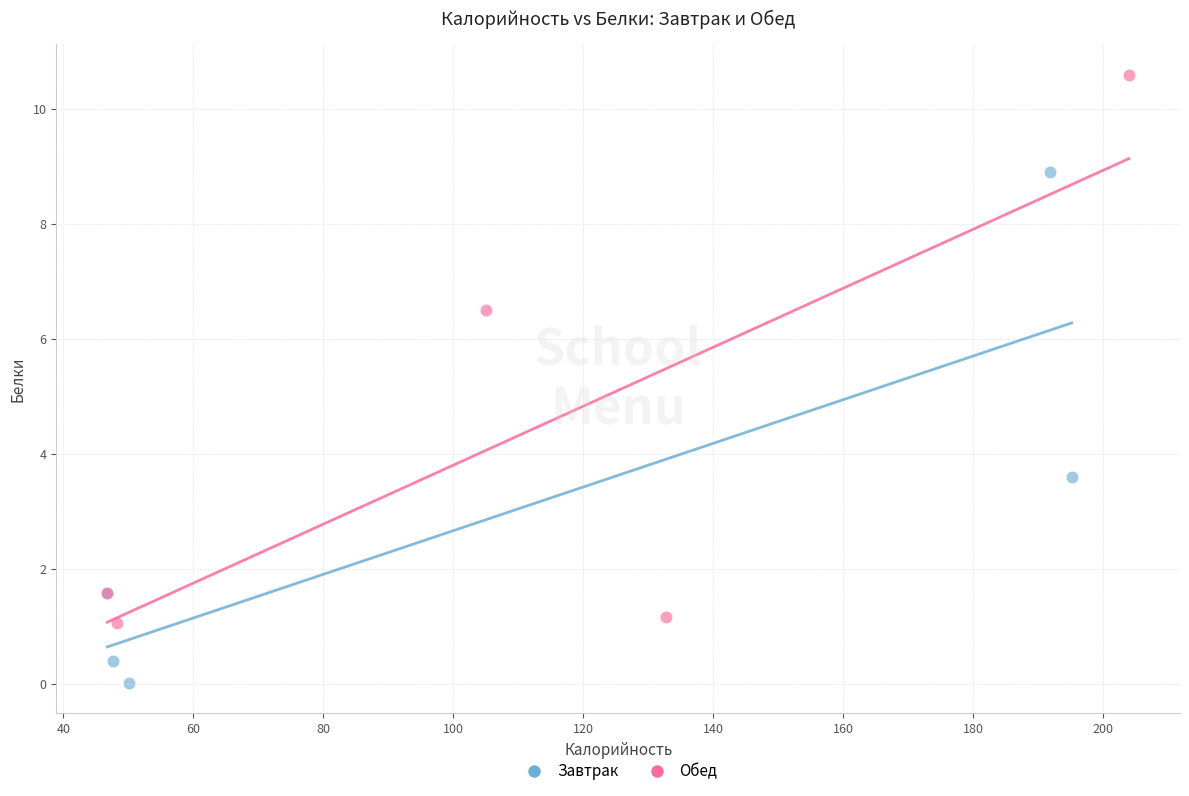

Which series has the widest spread of Y values?

Обед